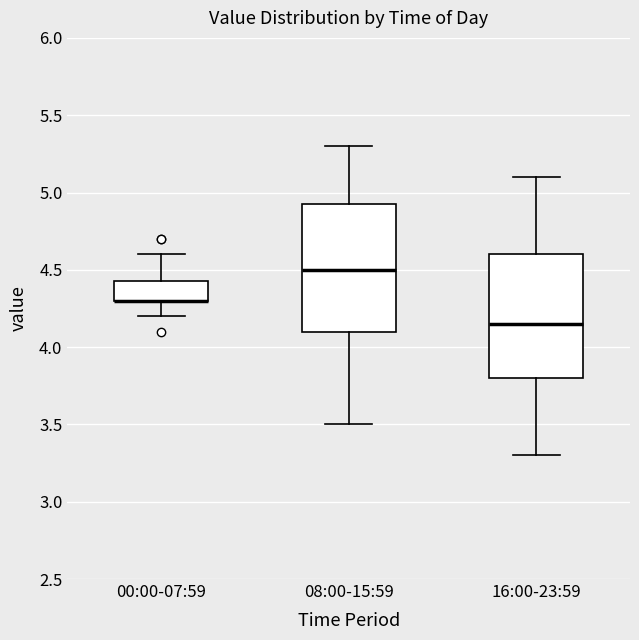

Where does the upper whisker of the box for 16:00-23:59 end on the y-axis? The values are not printed on the chart, so give them approximately, as read against the axis.

5.10